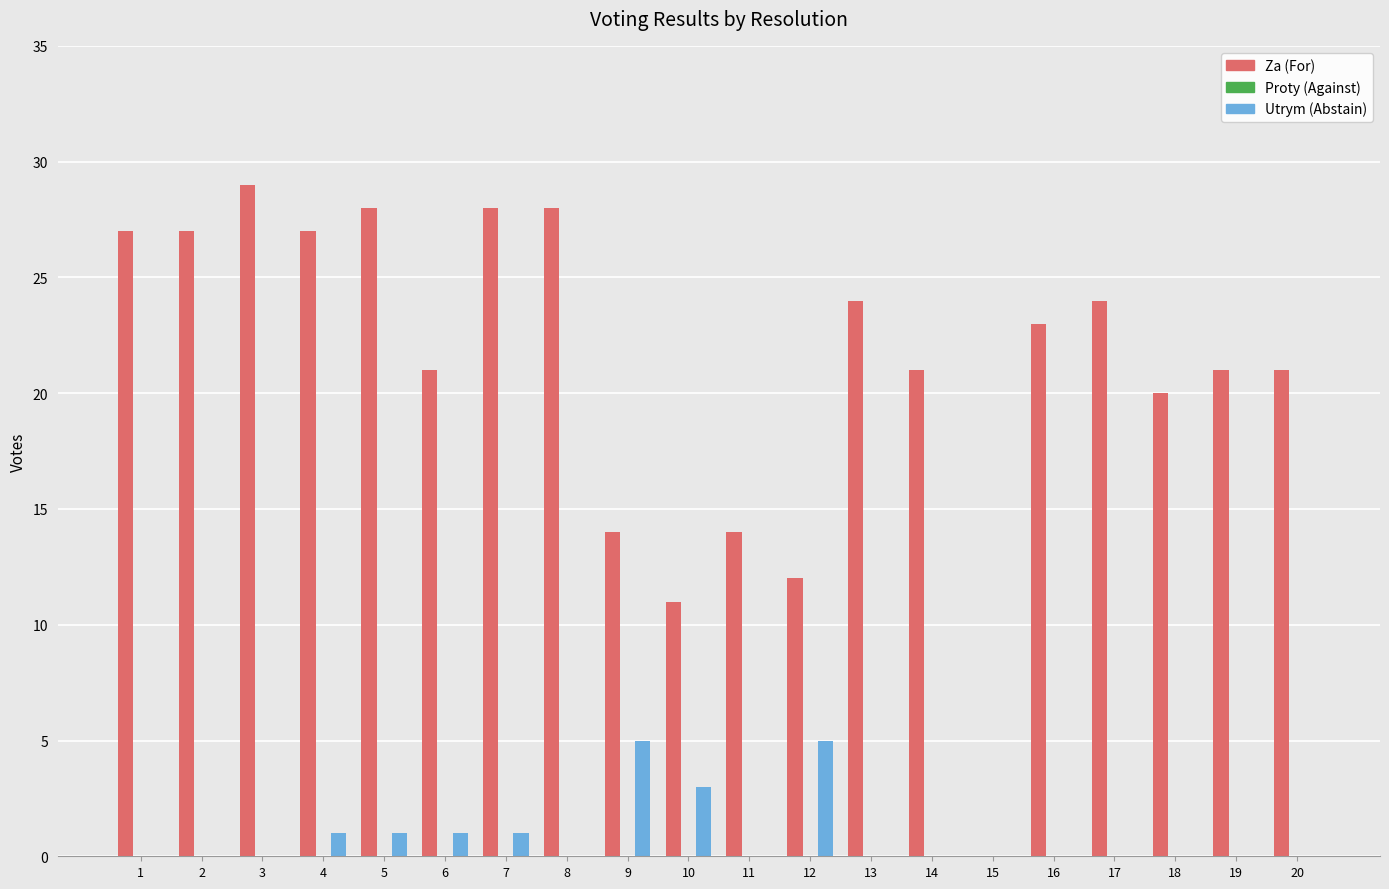

Between 4 and 11, which series saw the biggest shift?

Za (For)